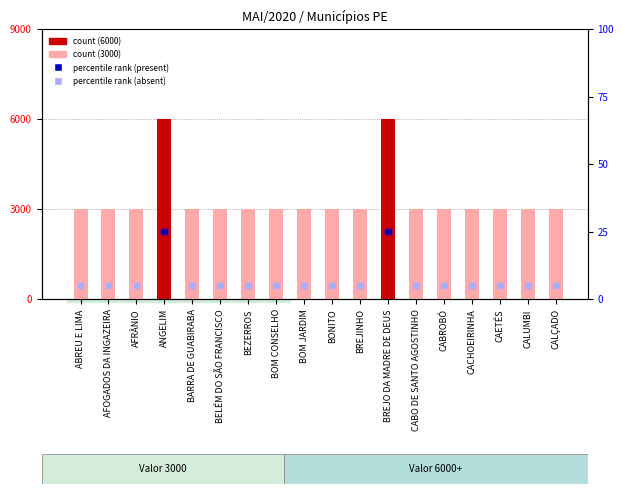

Which series has the largest total across all categories?

count